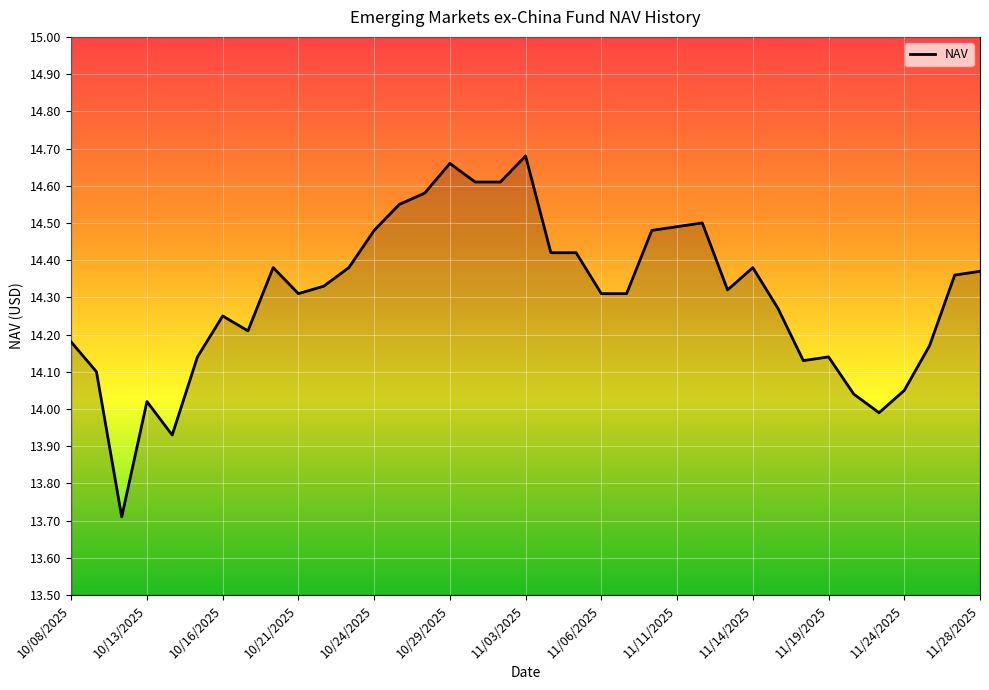

What is the smallest value displayed?

13.7